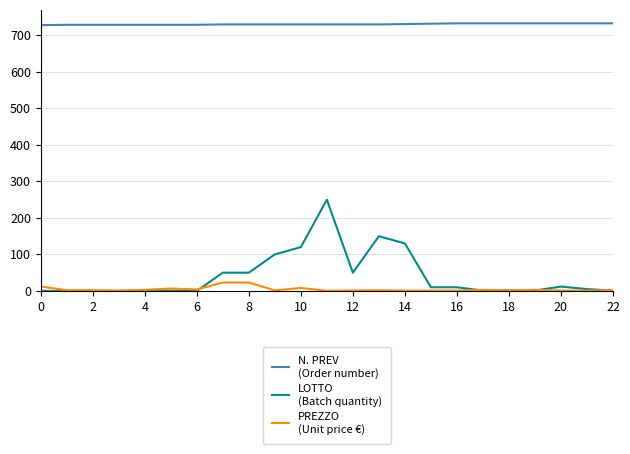

What is the greatest value displayed?

733.0